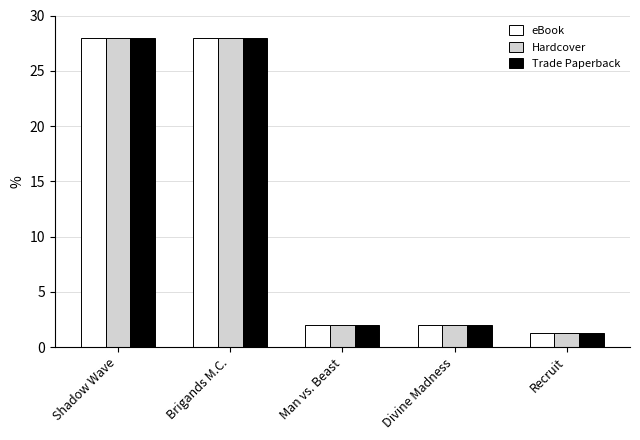

The value of Hardcover at Recruit is 1.2. True or false?

True